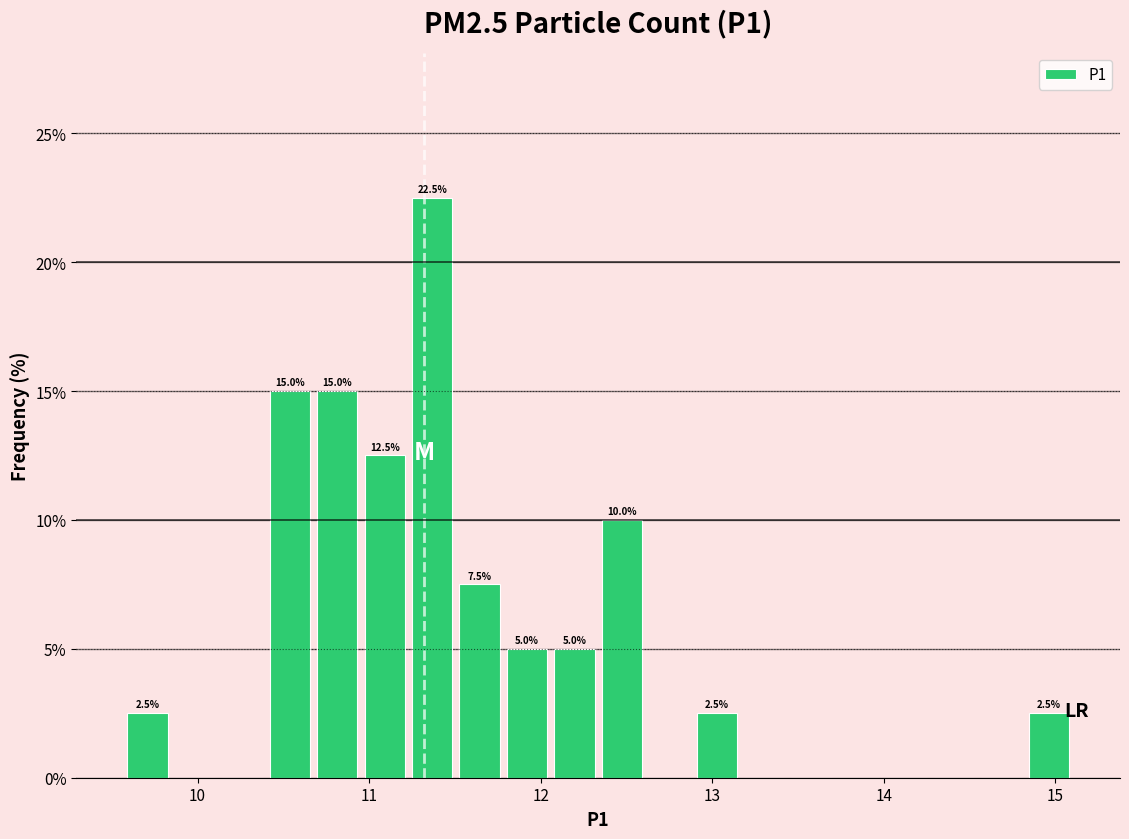

Around what value on the x-axis is the tallest bar? Give the approximate position of its centre, as read against the axis.

11.4